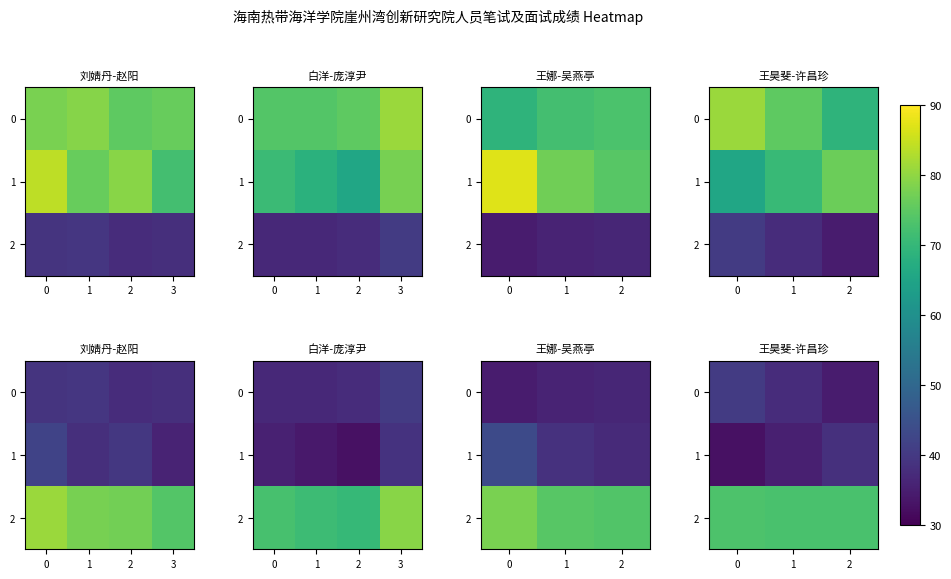

What is the minimum value shown in the chart?

32.8